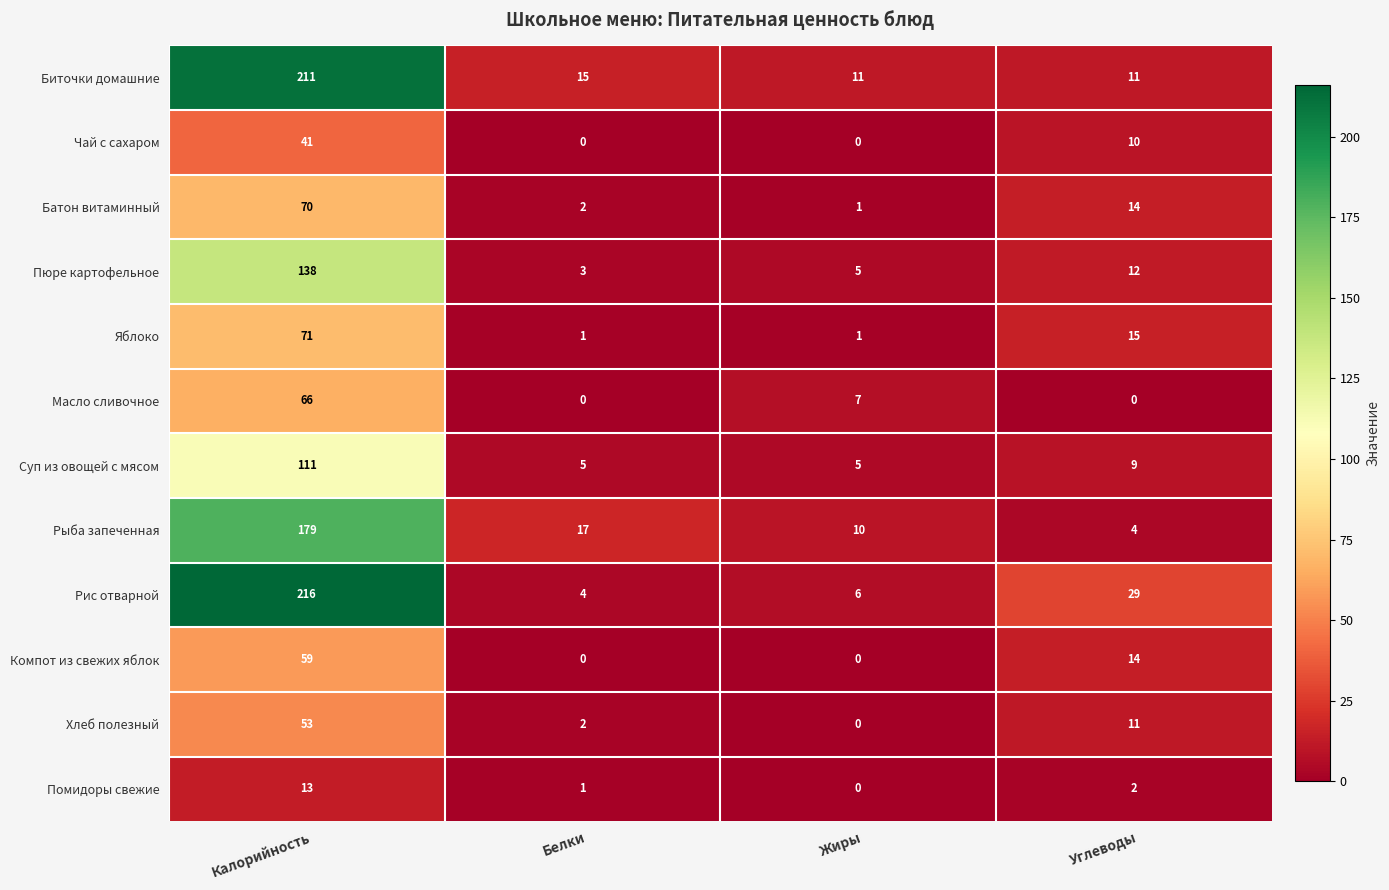

Which label corresponds to the largest value in the chart?

Калорийность